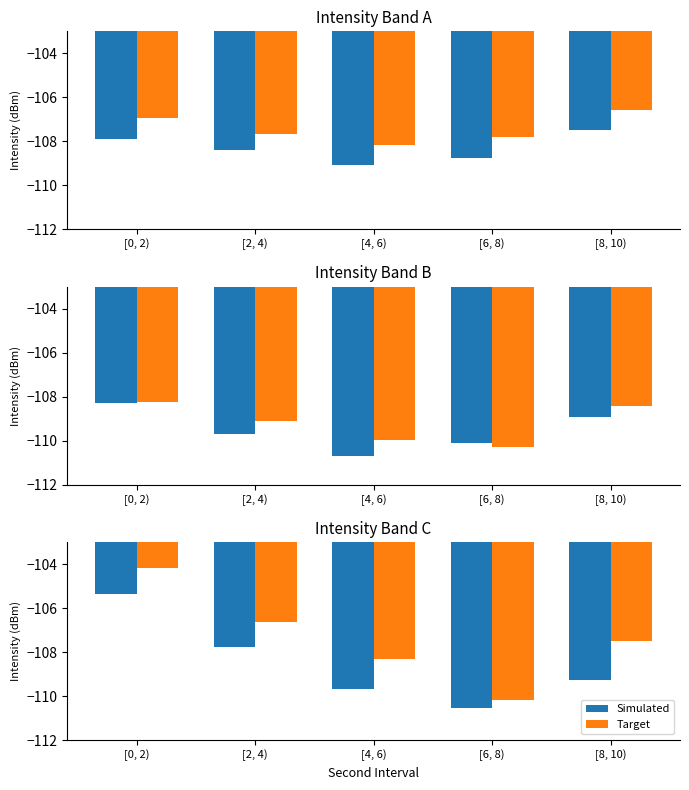

What is the label of the 3rd bar from the right?

[4, 6)